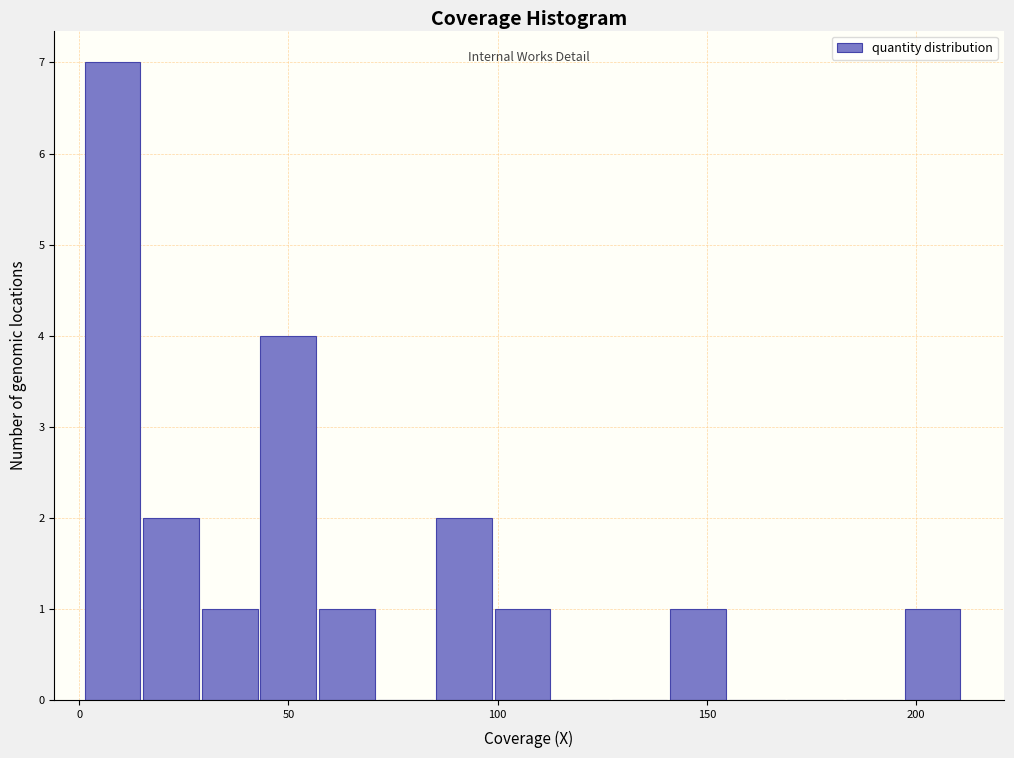

Read against the x-axis, roughly where is the centre of the tallest bar?

10